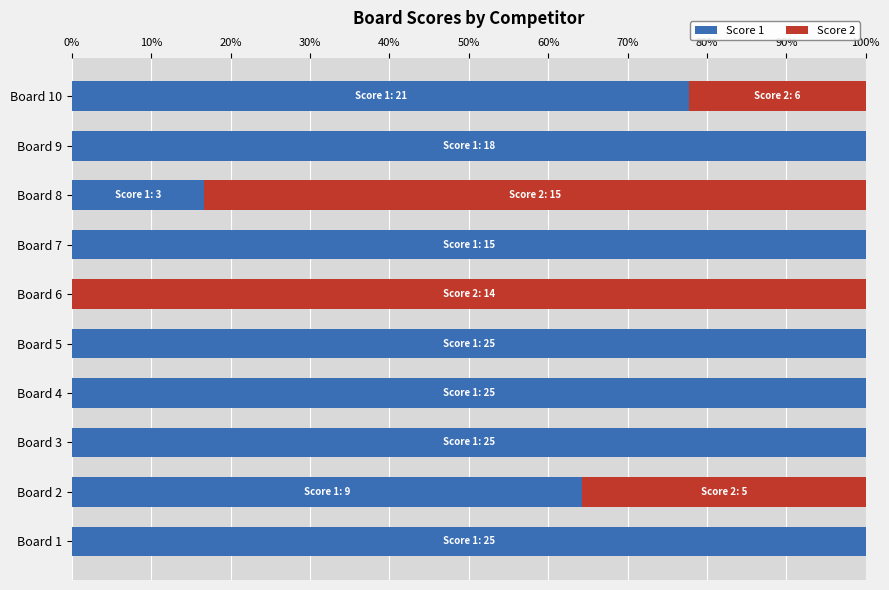

Is it true that Score 1 equals 43.0 at Board 6?

False